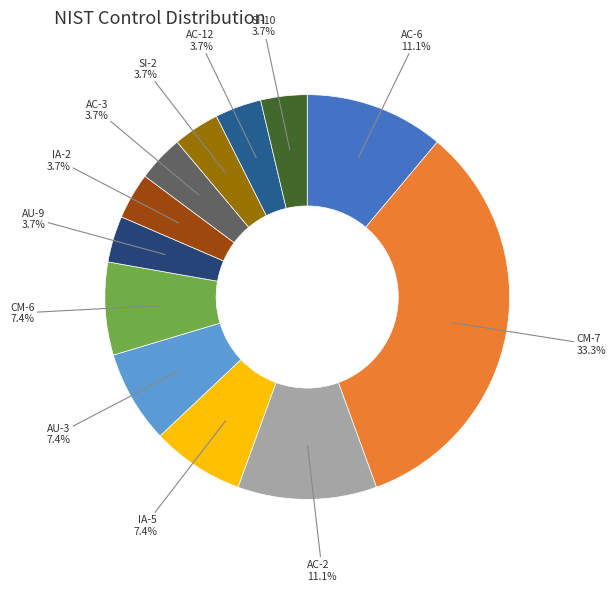

Approximately how many times larger is the value at CM-7 compared to AC-3?

9.0